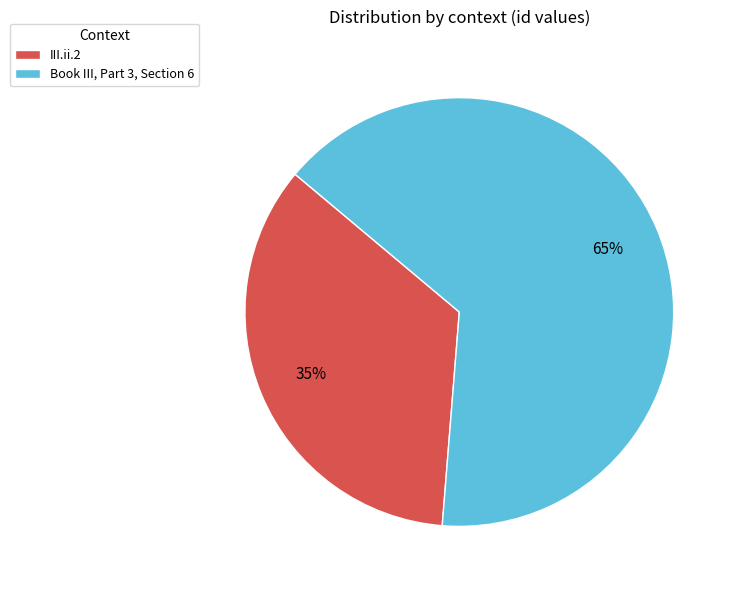

To the nearest percent, what is the difference between the III.ii.2 and Book III, Part 3, Section 6 slice percentages?

30%